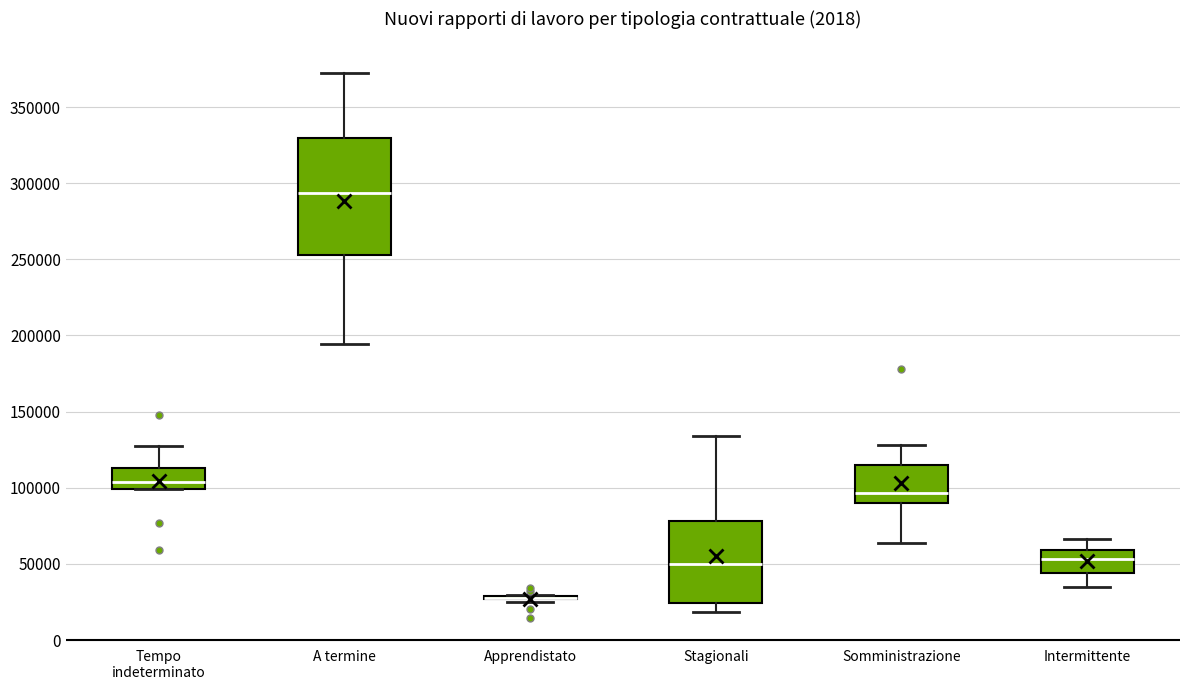

Where does the upper whisker of the box for Intermittente end on the y-axis? The values are not printed on the chart, so give them approximately, as read against the axis.

65000